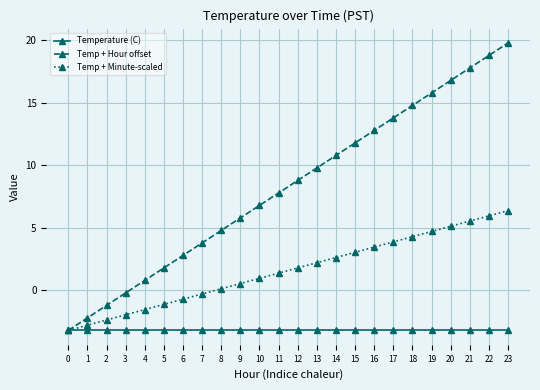

What is the difference between the highest and lowest values at 15?

15.0